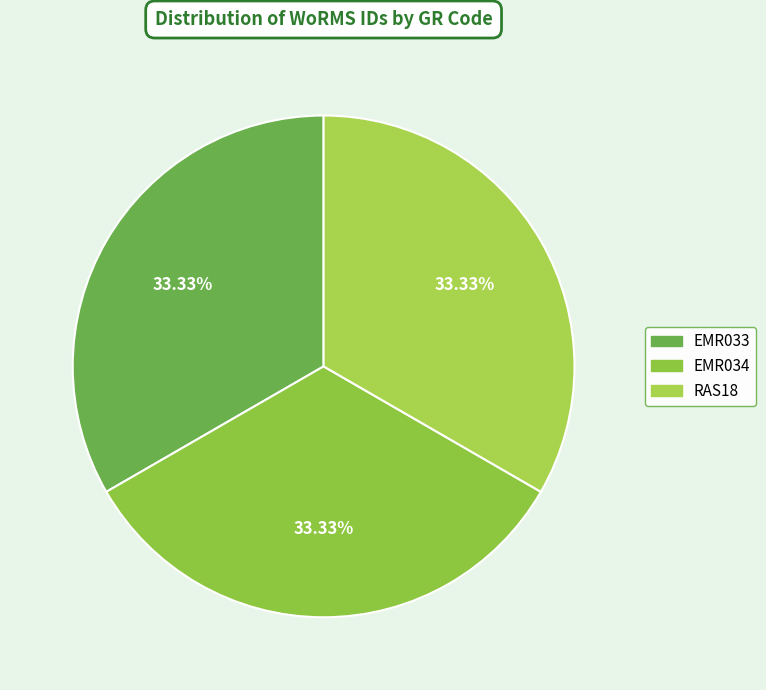

How many segments does this pie chart have?

3